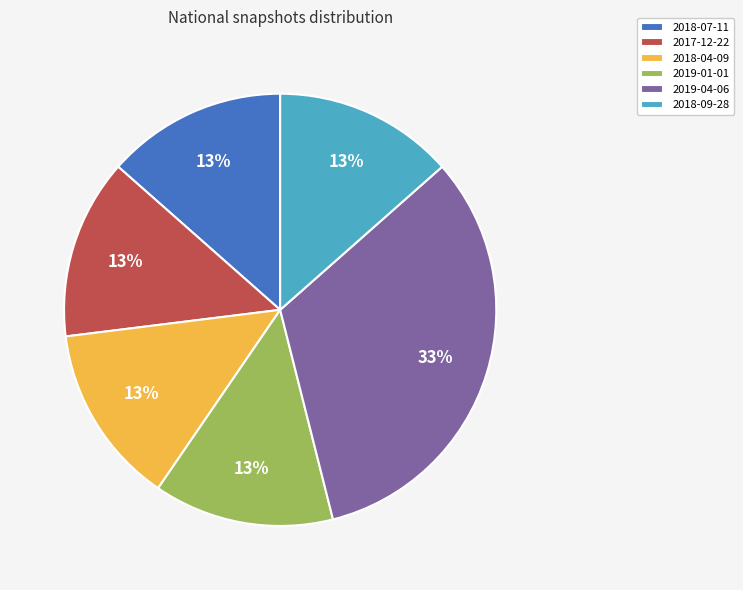

Is there a majority slice in this chart?

No